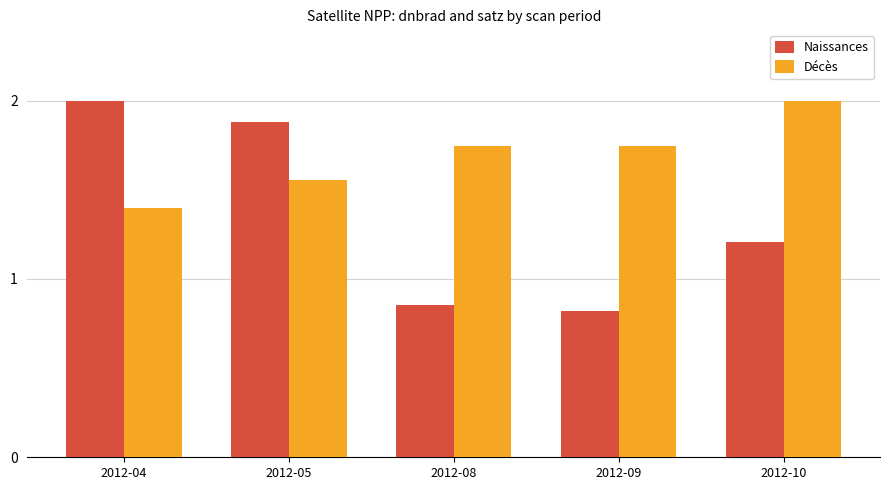

What is the total value across all series at 2012-09?

2.6